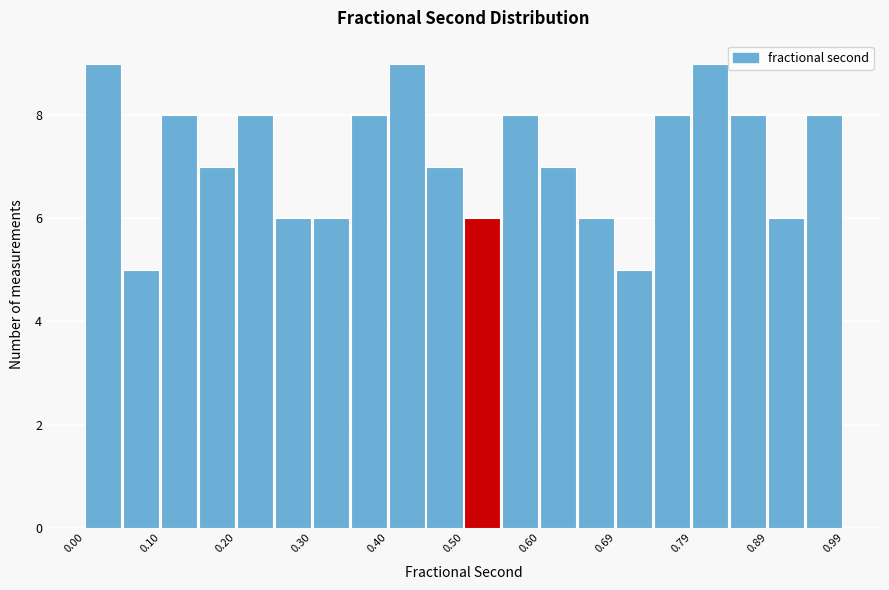

Reading left to right, transcribe this chart: for each bar, give the range it covers on the x-axis and its height. Neither the bar edges nor the heights are printed on the chart, so give them approximately, as read against the axes.

0.00 to 0.05: 9
0.05 to 0.10: 5
0.10 to 0.15: 8
0.15 to 0.20: 7
0.20 to 0.25: 8
0.25 to 0.30: 6
0.30 to 0.35: 6
0.35 to 0.40: 8
0.40 to 0.45: 9
0.45 to 0.50: 7
0.50 to 0.55: 6
0.55 to 0.60: 8
0.60 to 0.64: 7
0.64 to 0.69: 6
0.69 to 0.74: 5
0.74 to 0.79: 8
0.79 to 0.84: 9
0.84 to 0.89: 8
0.89 to 0.94: 6
0.94 to 0.99: 8